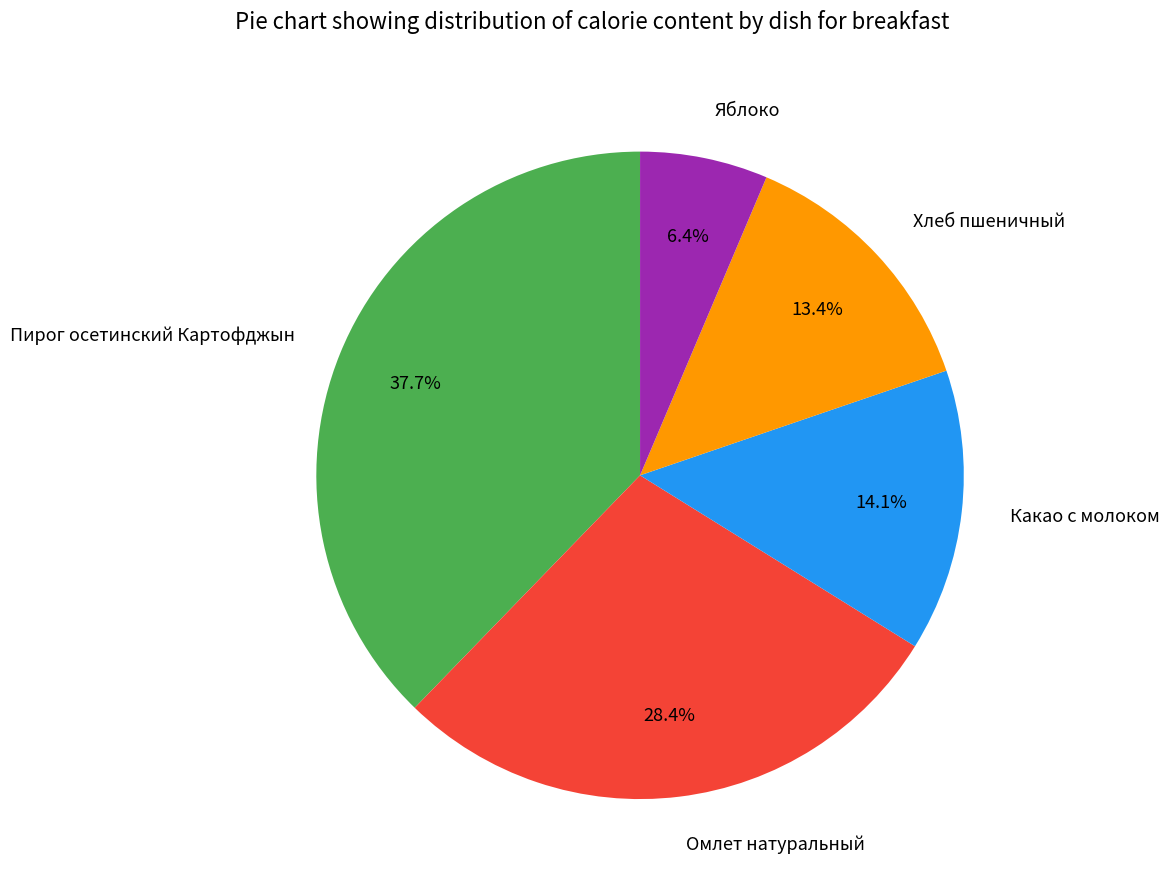

Count the number of slices in the pie.

5